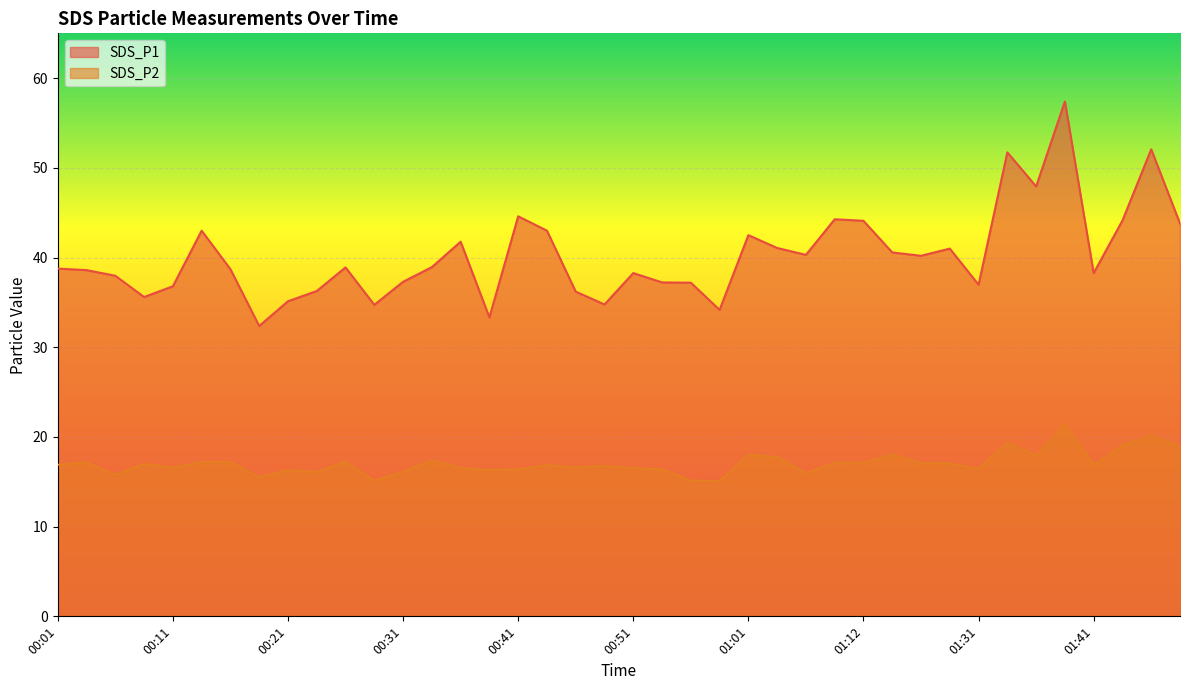

What is the average value of the SDS_P2 series?

17.1